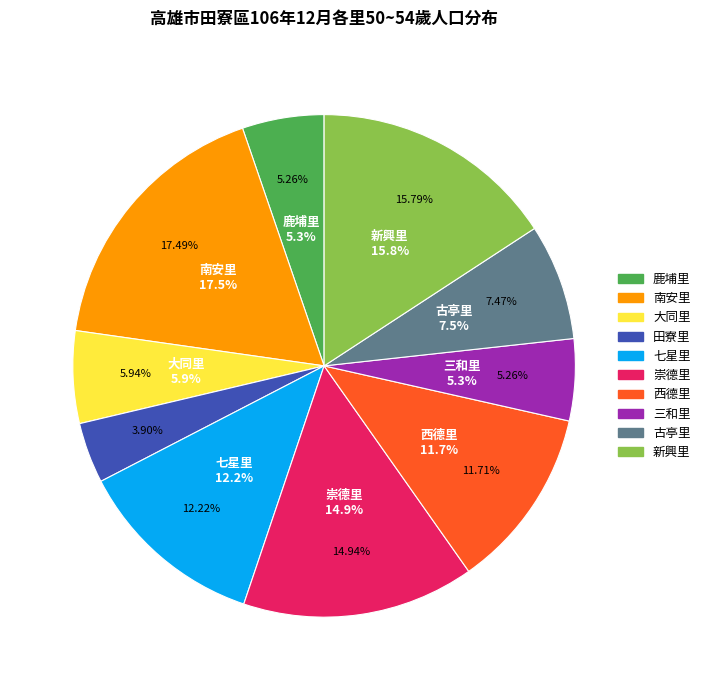

To the nearest percent, what is the difference between the 南安里 and 大同里 slice percentages?

12%